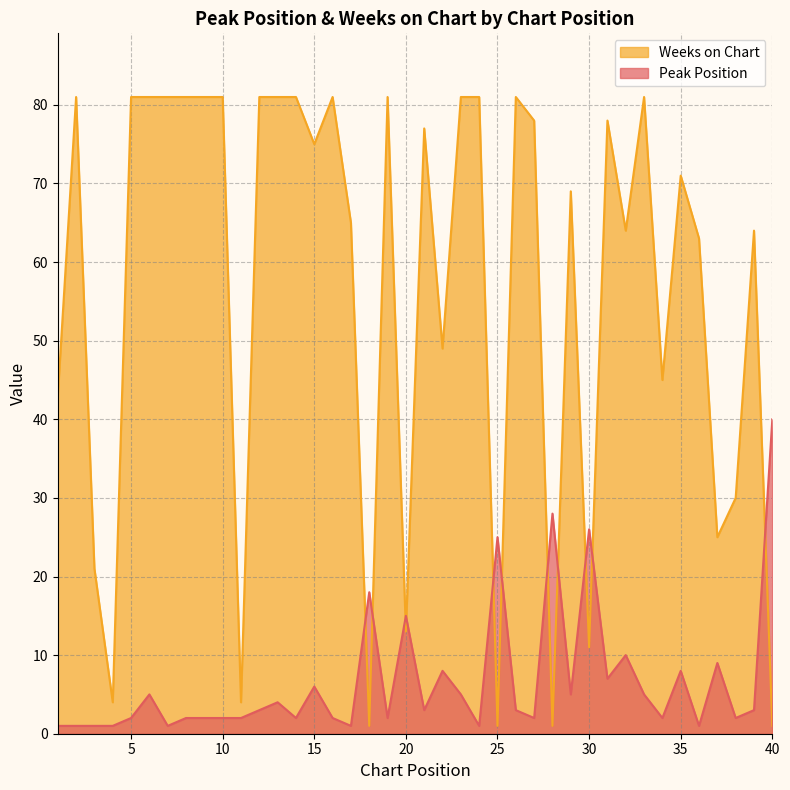

Where is the first local minimum for Weeks on Chart?

4